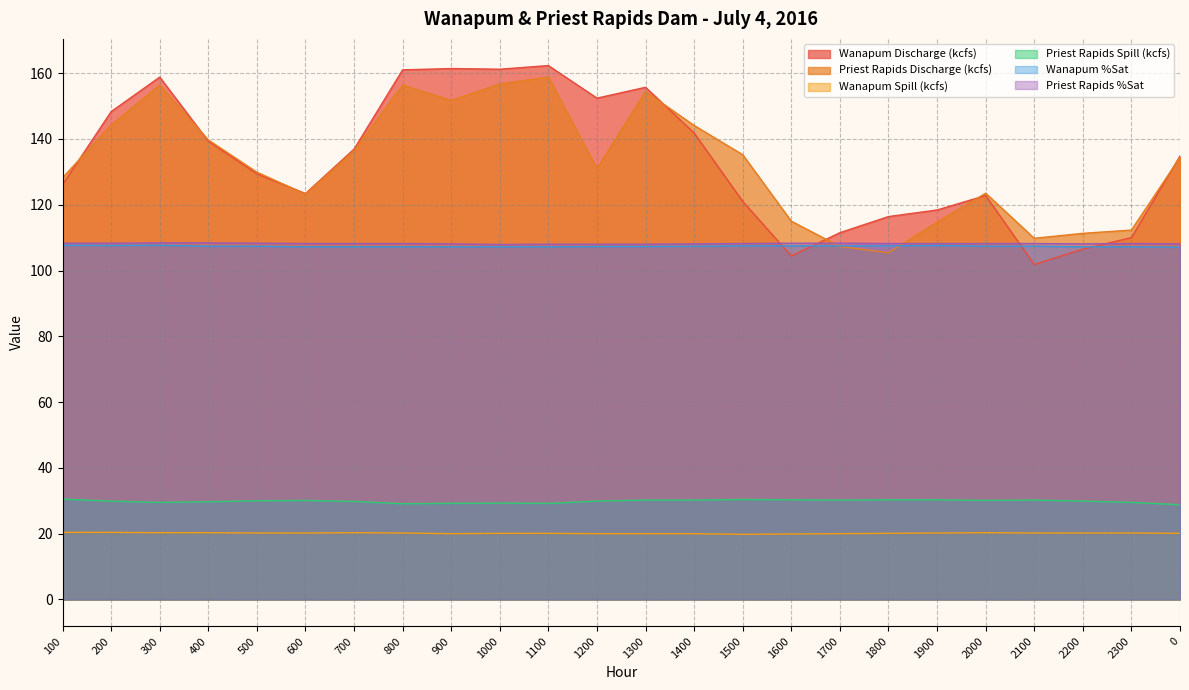

Does the chart display data point markers on the line(s)?

No